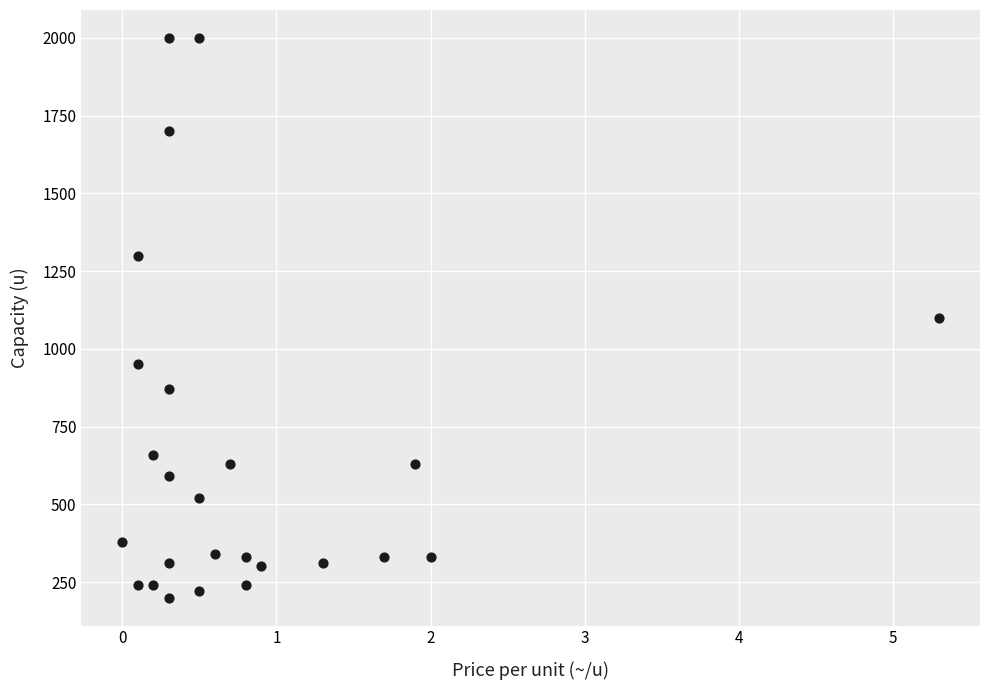

What is the range of Y values (max minus min)?

1800